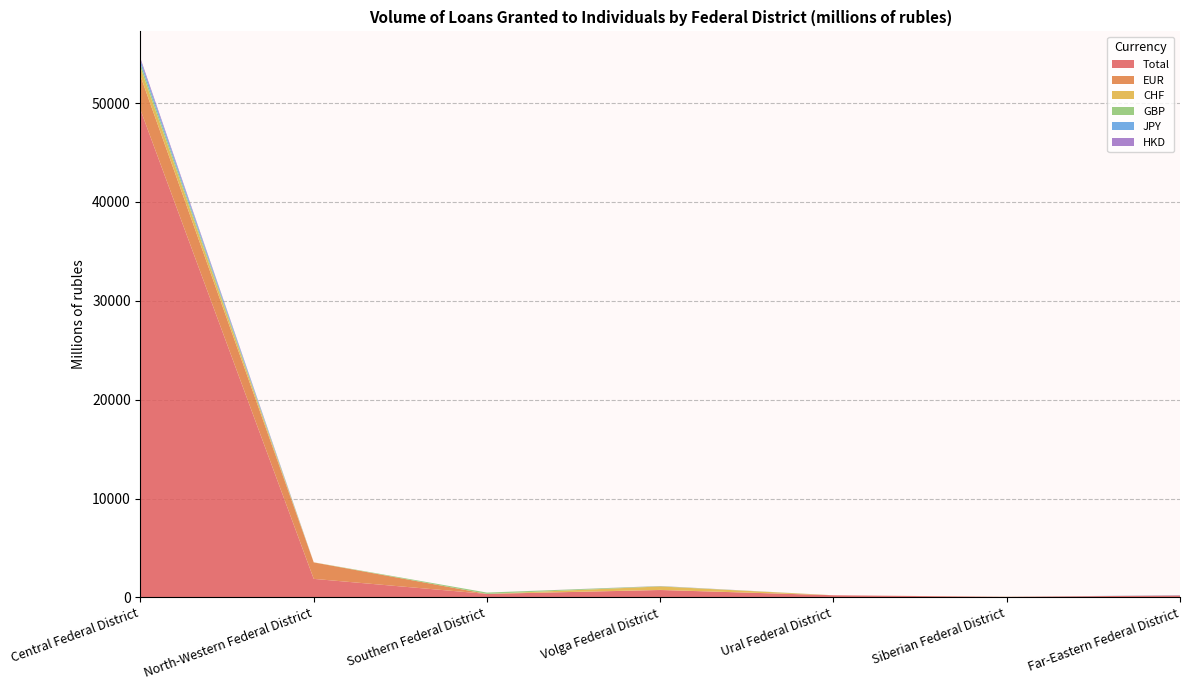

Reading right to left, what are all the values shown in this chart?

Total: Far-Eastern Federal District=198	Siberian Federal District=52	Ural Federal District=216	Volga Federal District=746	Southern Federal District=353	North-Western Federal District=1875	Central Federal District=49311
EUR: Far-Eastern Federal District=0	Siberian Federal District=2	Ural Federal District=0	Volga Federal District=12	Southern Federal District=0	North-Western Federal District=1664	Central Federal District=3416
CHF: Far-Eastern Federal District=0	Siberian Federal District=10	Ural Federal District=0	Volga Federal District=348	Southern Federal District=0	North-Western Federal District=12	Central Federal District=868
GBP: Far-Eastern Federal District=0	Siberian Federal District=0	Ural Federal District=0	Volga Federal District=32	Southern Federal District=136	North-Western Federal District=0	Central Federal District=378
JPY: Far-Eastern Federal District=26	Siberian Federal District=1	Ural Federal District=0	Volga Federal District=0	Southern Federal District=0	North-Western Federal District=0	Central Federal District=340
HKD: Far-Eastern Federal District=0	Siberian Federal District=0	Ural Federal District=0	Volga Federal District=15	Southern Federal District=0	North-Western Federal District=0	Central Federal District=207